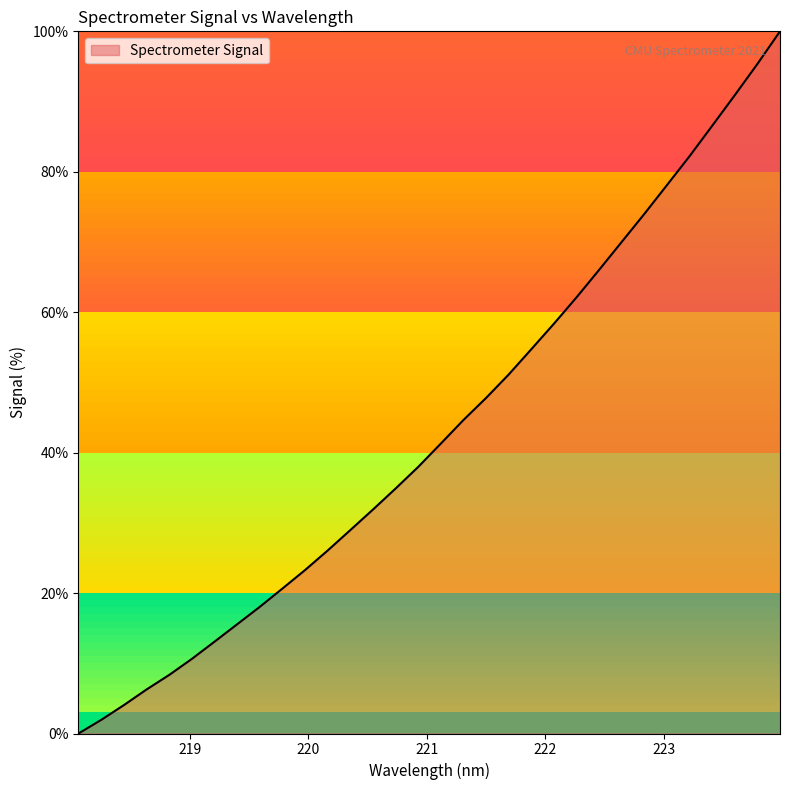

Reading left to right, extract all data points from this chart.

0.0	1.9	4.0	6.3	8.3	10.6	13.1	15.5	18.0	20.6	23.3	26.1	29.0	31.9	34.9	38.0	41.3	44.6	47.8	51.1	54.7	58.4	62.1	66.0	70.0	74.0	78.1	82.2	86.5	90.9	95.4	100.0